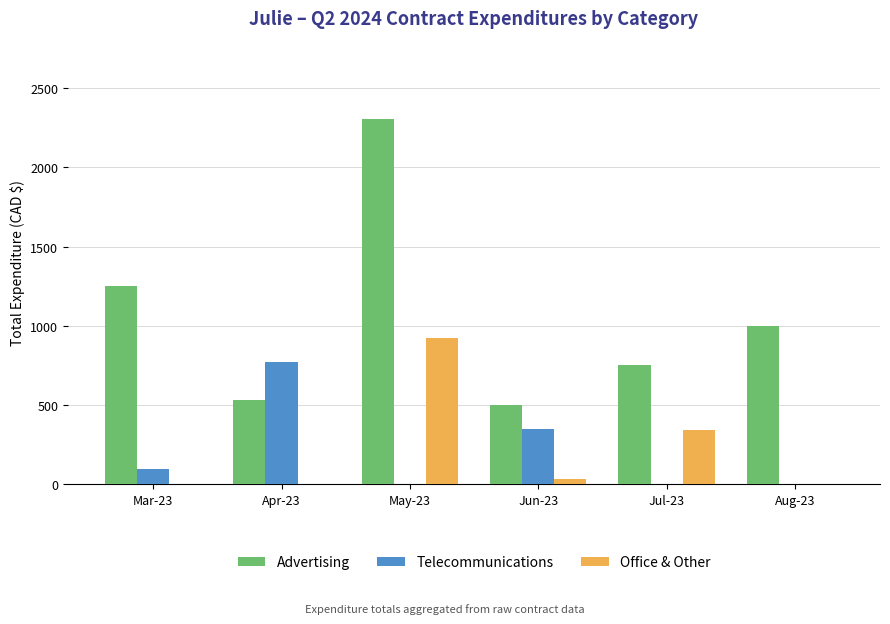

What is the total value across all series at Aug-23?

1000.0